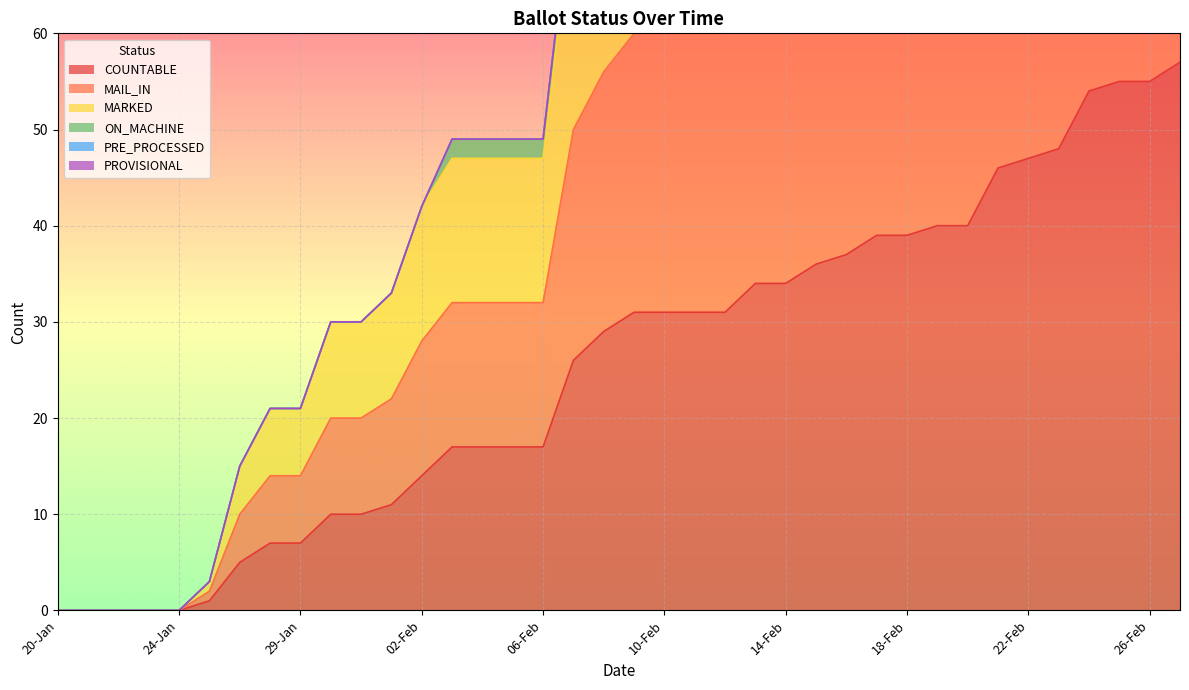

True or false: MAIL_IN has more than 2 points higher than both neighbors.

False